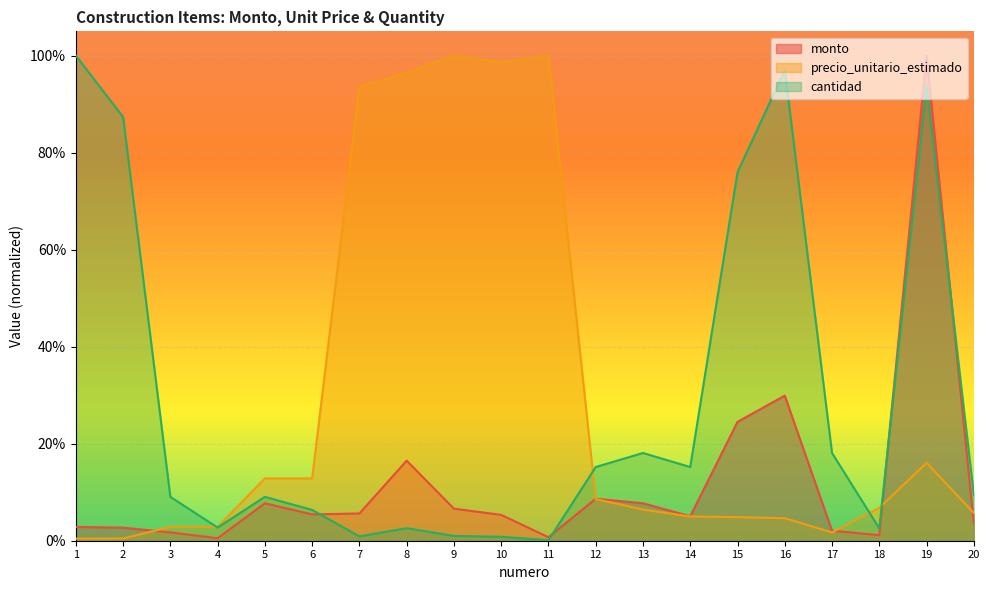

Reading left to right, what are all the values shown in this chart?

monto: 1=0.0	2=0.0	3=0.0	4=0.0	5=0.1	6=0.1	7=0.1	8=0.2	9=0.1	10=0.1	11=0.0	12=0.1	13=0.1	14=0.1	15=0.2	16=0.3	17=0.0	18=0.0	19=1.0	20=0.0
precio_unitario_estimado: 1=0.0	2=0.0	3=0.0	4=0.0	5=0.1	6=0.1	7=0.9	8=1.0	9=1.0	10=1.0	11=1.0	12=0.1	13=0.1	14=0.1	15=0.0	16=0.0	17=0.0	18=0.1	19=0.2	20=0.1
cantidad: 1=1.0	2=0.9	3=0.1	4=0.0	5=0.1	6=0.1	7=0.0	8=0.0	9=0.0	10=0.0	11=0.0	12=0.2	13=0.2	14=0.2	15=0.8	16=1.0	17=0.2	18=0.0	19=0.9	20=0.1